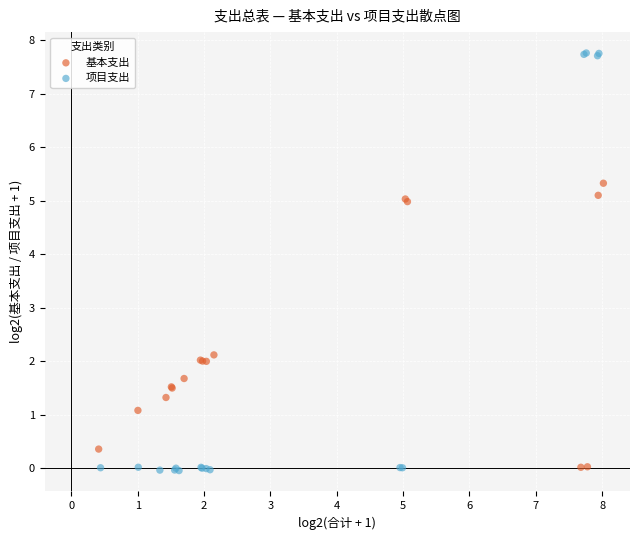

Which series contains the highest Y value?

项目支出